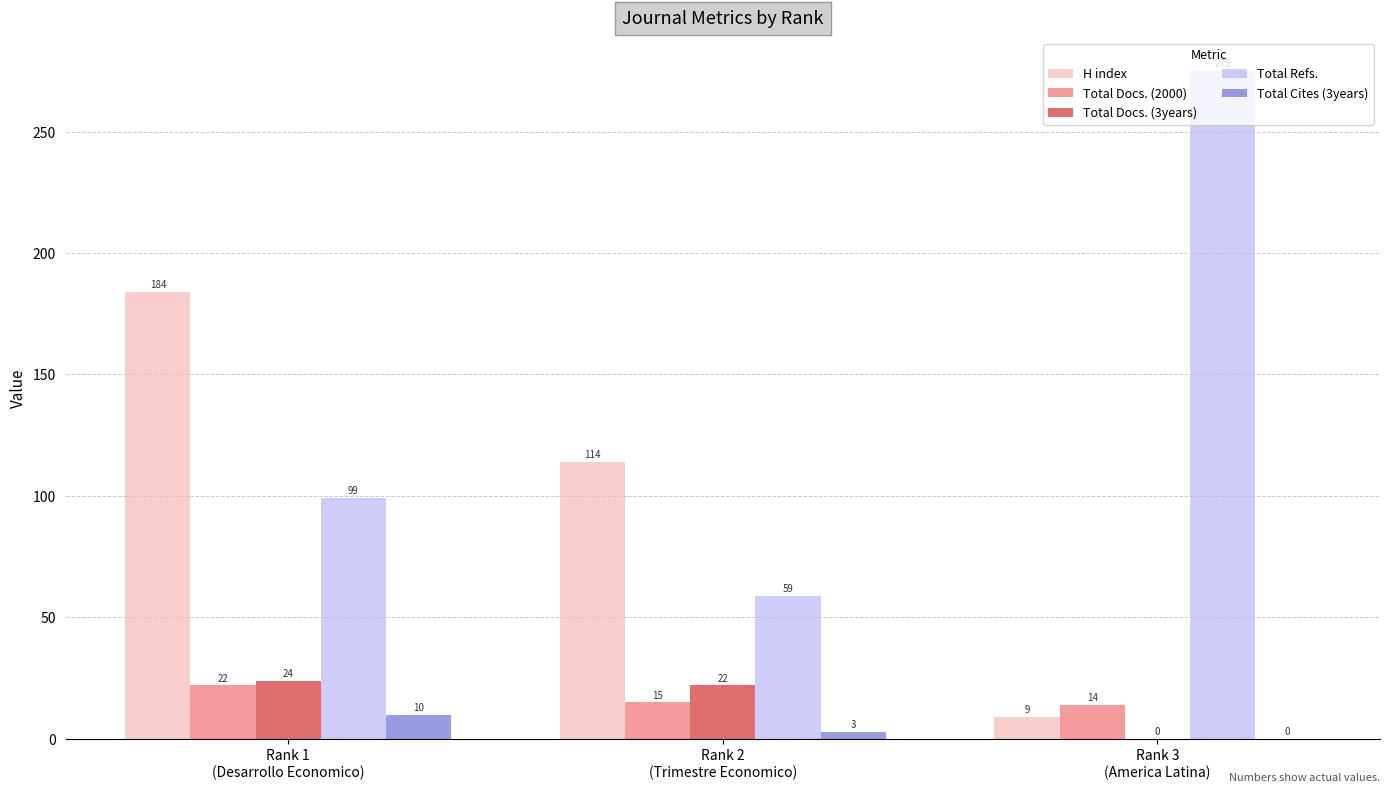

Read the Total Refs. value at Rank 2
(Trimestre Economico).

59